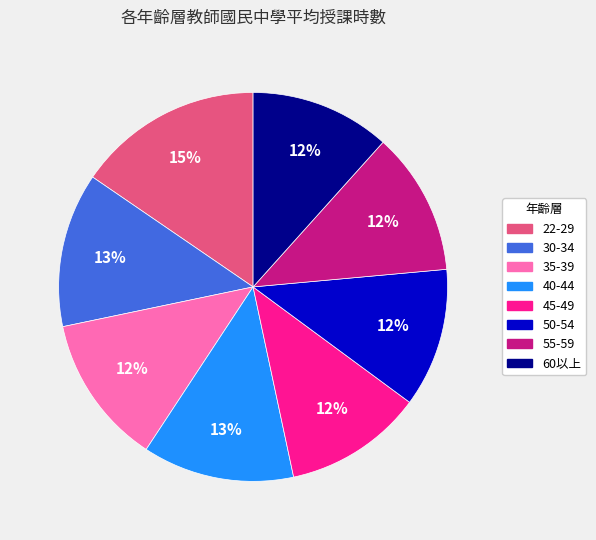

How many slices are in this pie chart?

8